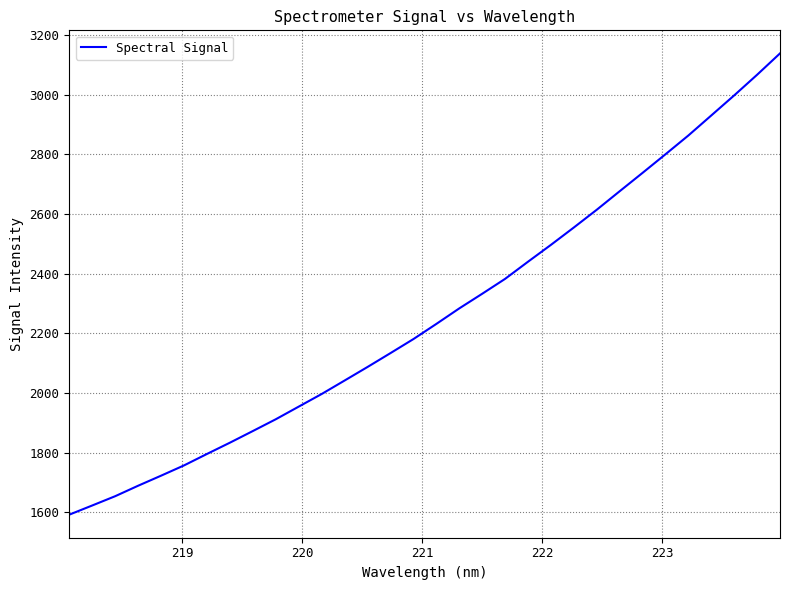

What is the difference between the maximum and minimum values?

1545.4